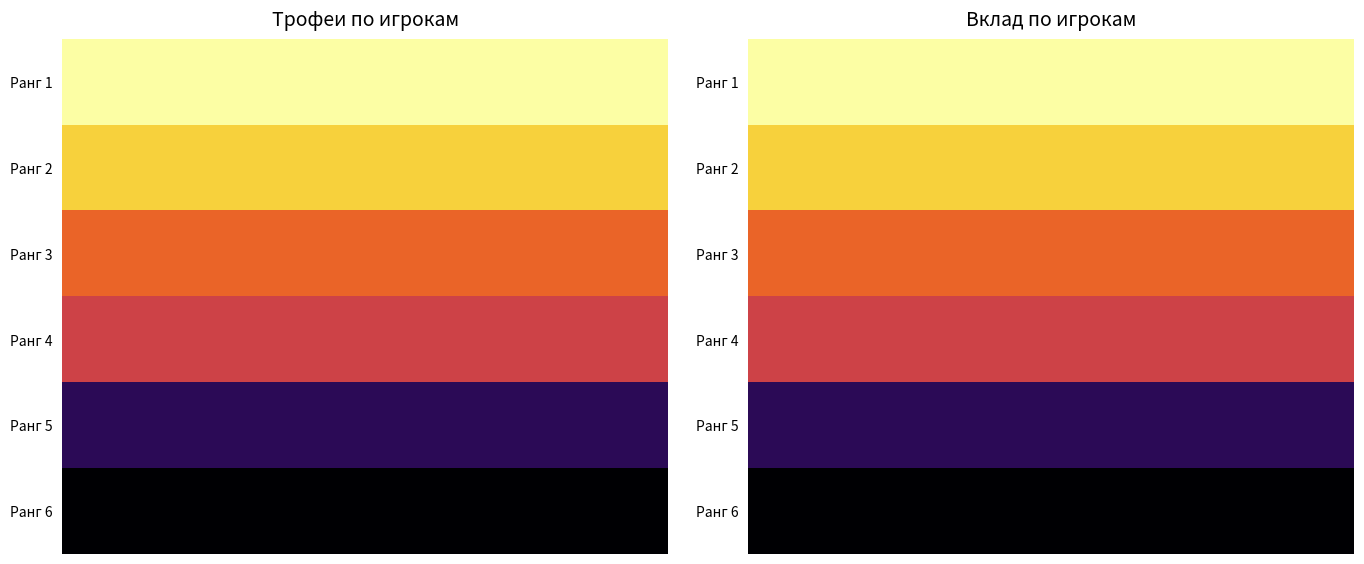

What is the total value across all series at 6?

19693